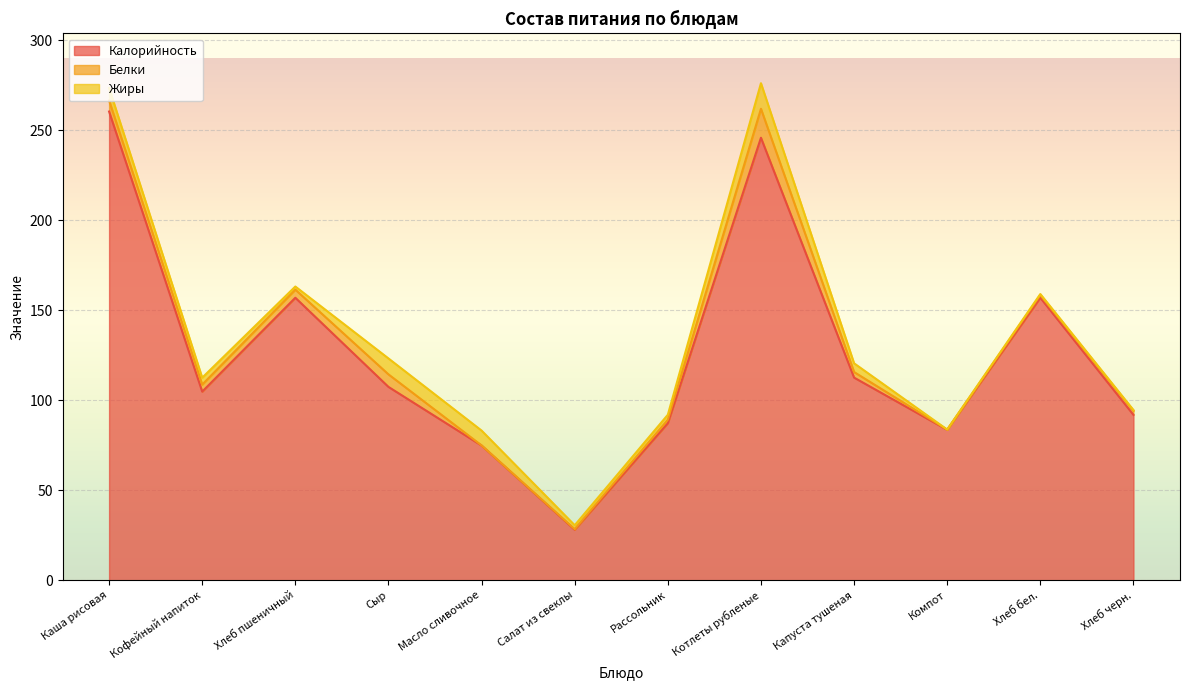

What is the label of the 1st point from the right?

Хлеб черн.